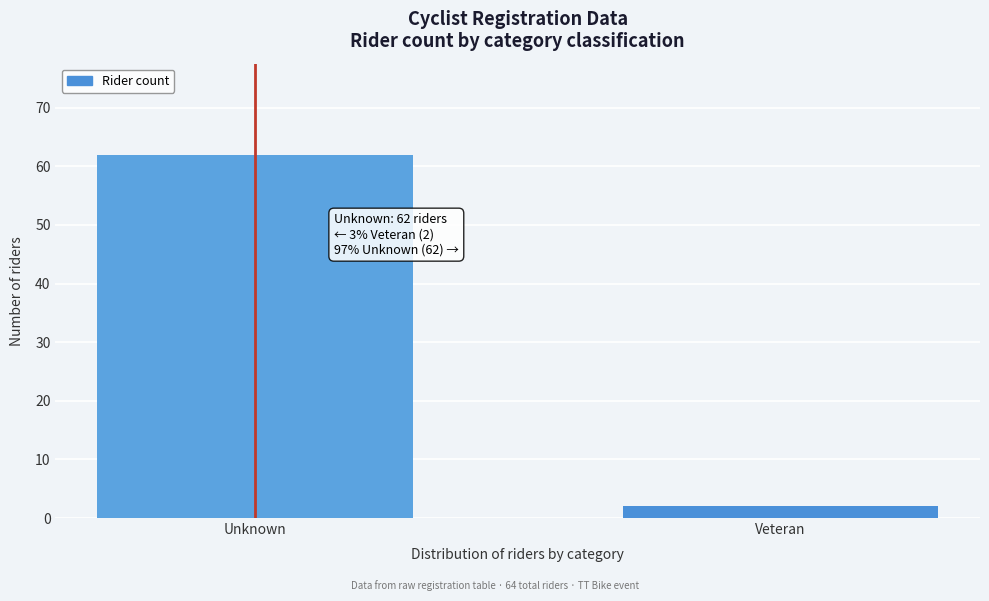

Reading left to right, list all the values displayed in this chart.

62	2